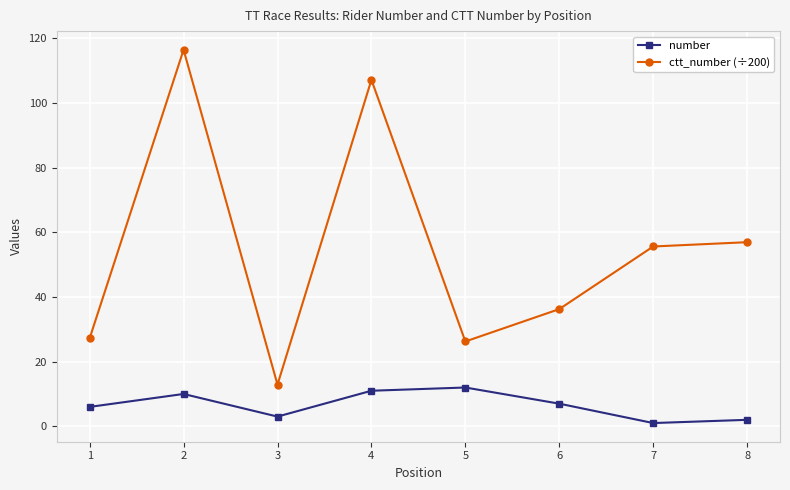

Which series has the largest total across all categories?

ctt_number (÷200)